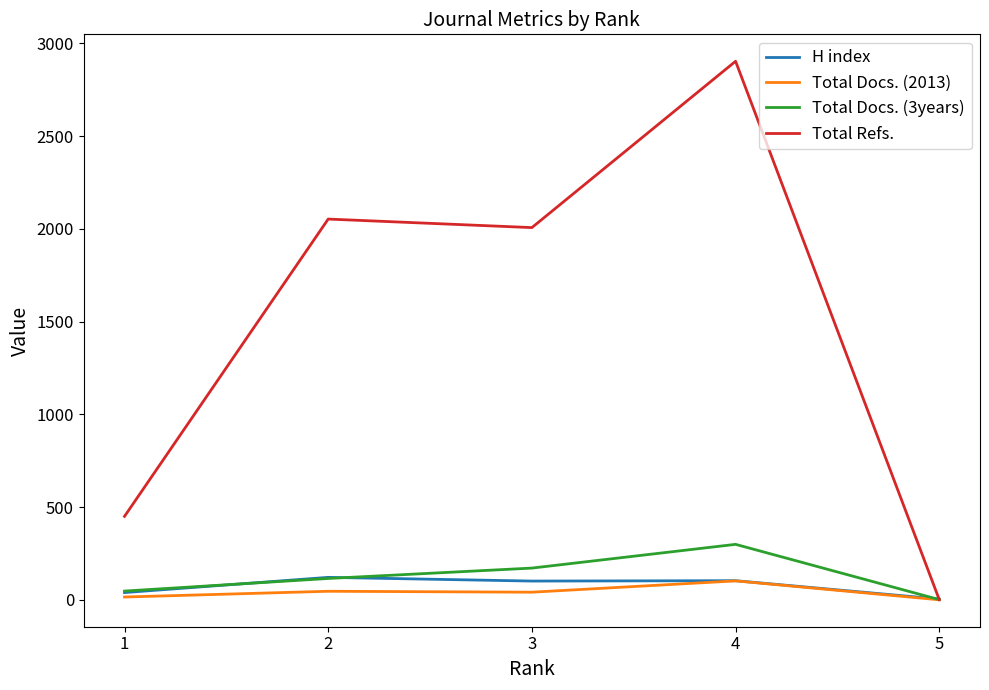

What is the highest value of the H index series?

121